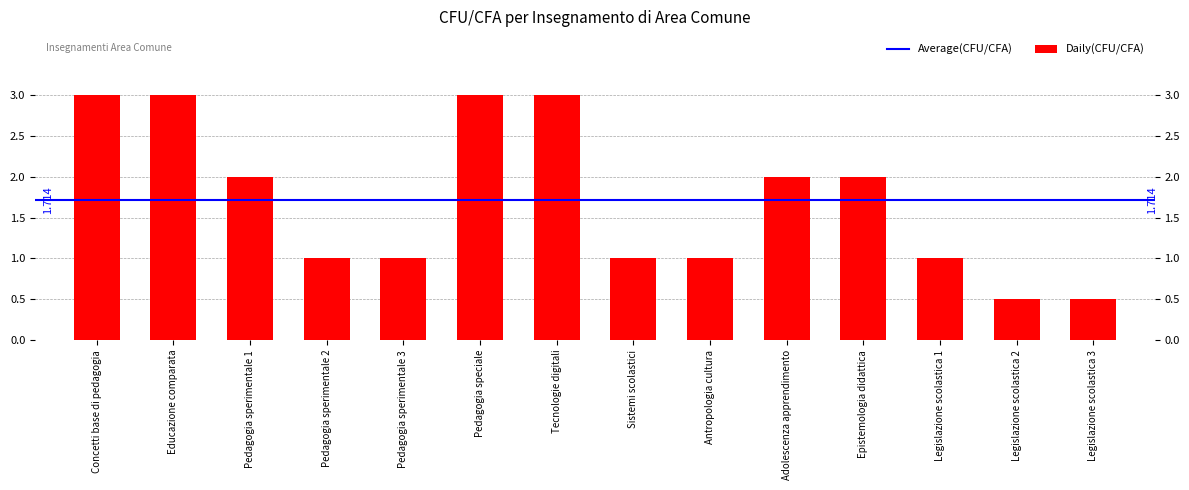

What is the smallest value displayed?

0.5